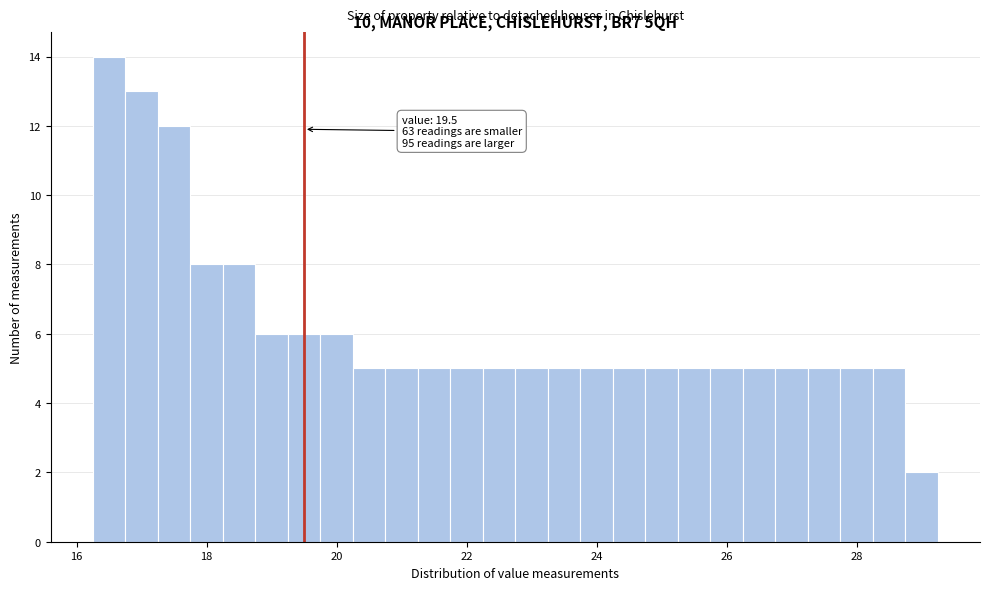

Read against the x-axis, roughly where is the centre of the tallest bar?

16.6